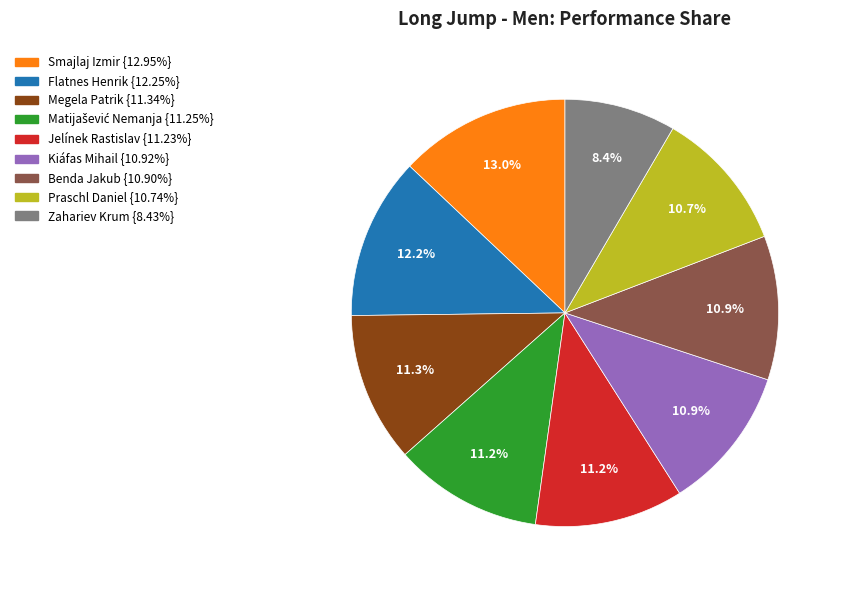

To the nearest percent, what is the combined percentage of Praschl Daniel and Jelínek Rastislav?

22%